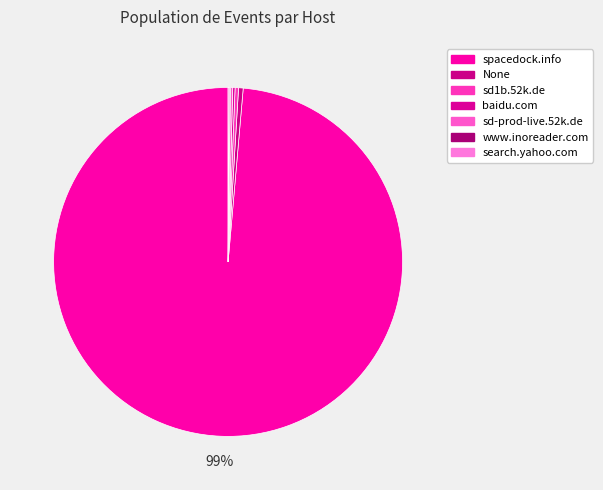

Combined, what portion of the pie is sd-prod-live.52k.de and sd1b.52k.de?

0.5%